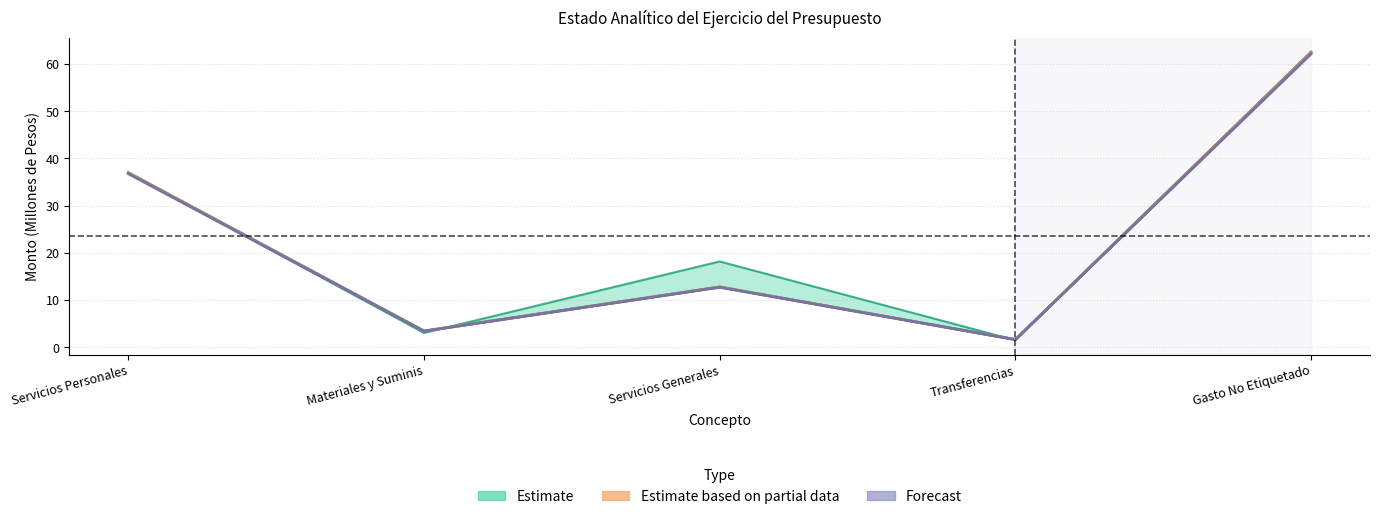

What position from the right is Gasto No Etiquetado?

1